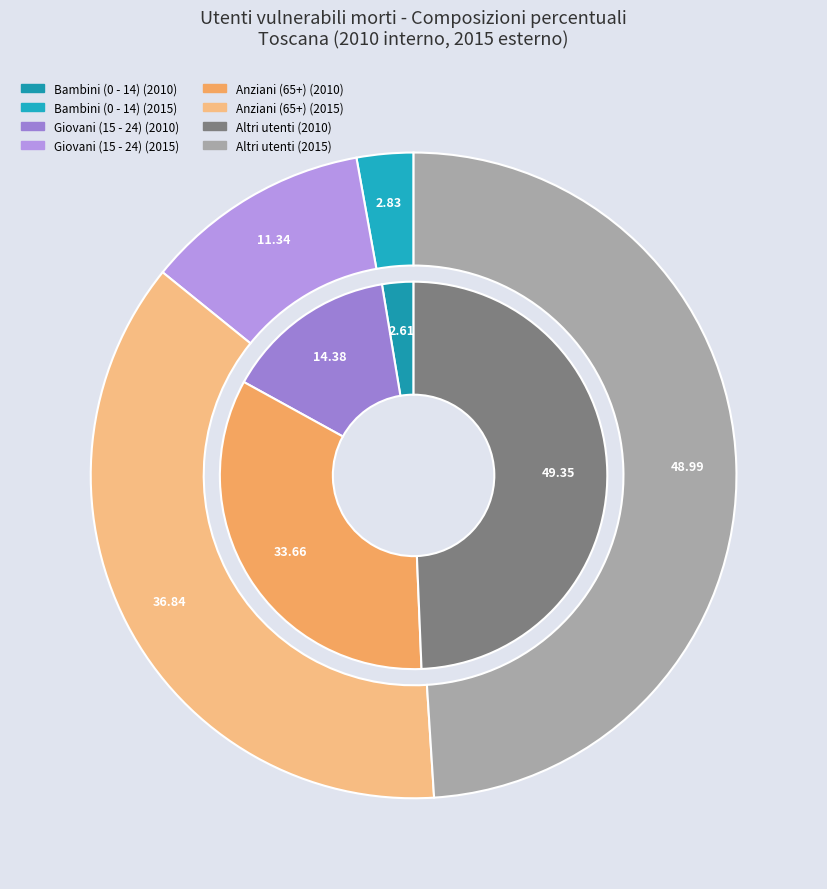

To the nearest percent, what portion does Giovani (15 - 24) represent?

11%